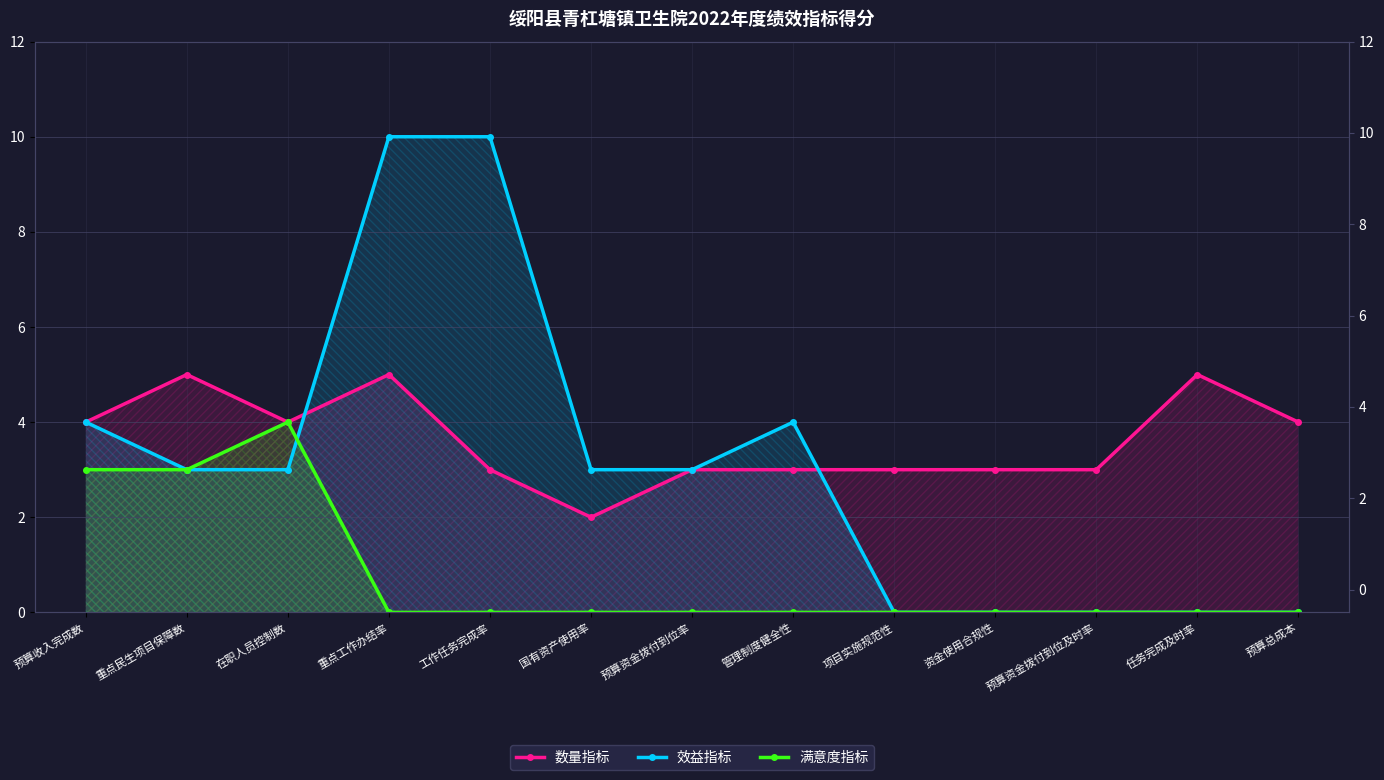

Which series has the largest range (max minus min)?

效益指标